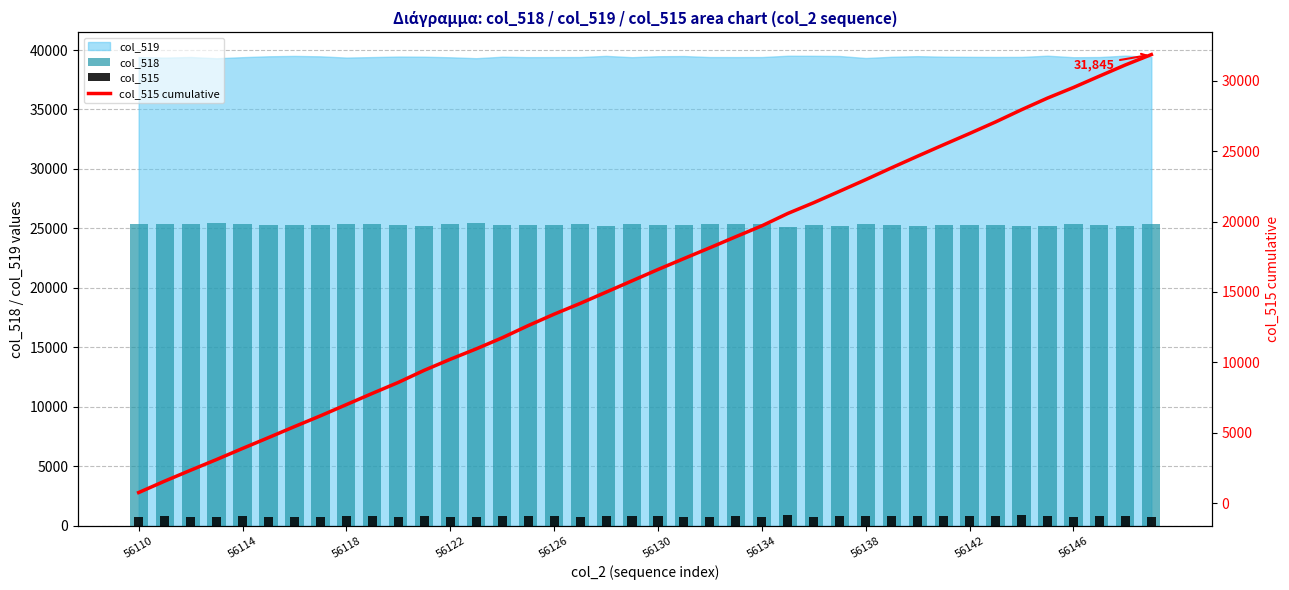

What is the difference between the second highest and minimum values in the col_518 series?

331